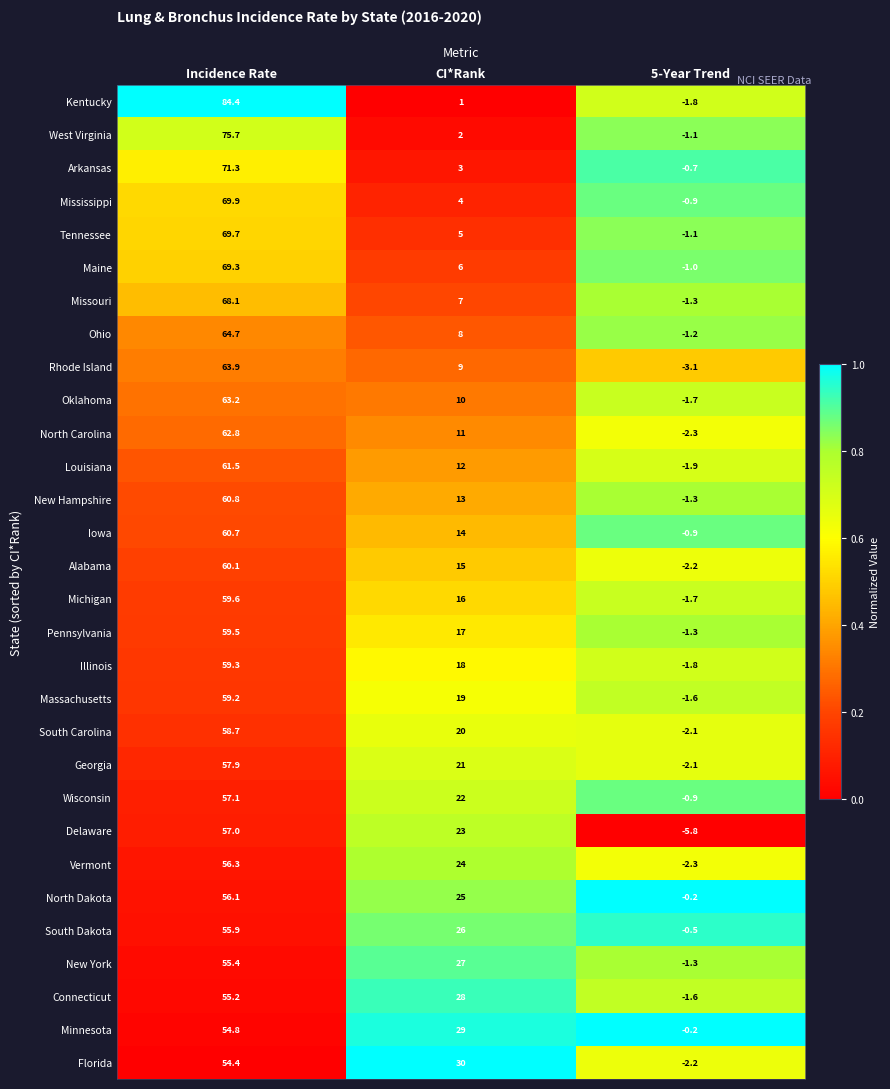

What is the difference between the second highest and minimum values in the Mississippi series?

4.9